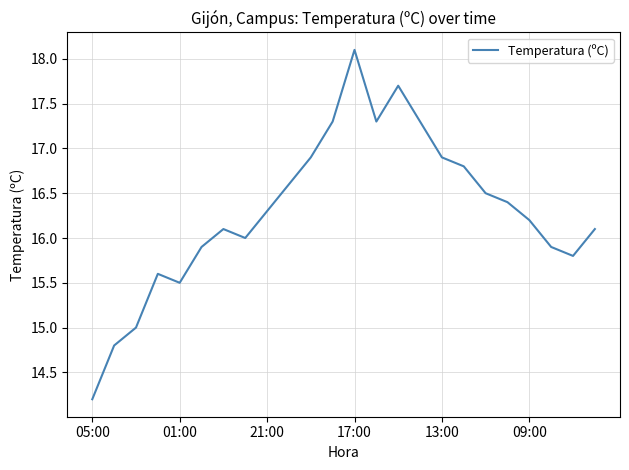

What is the greatest value displayed?

18.1